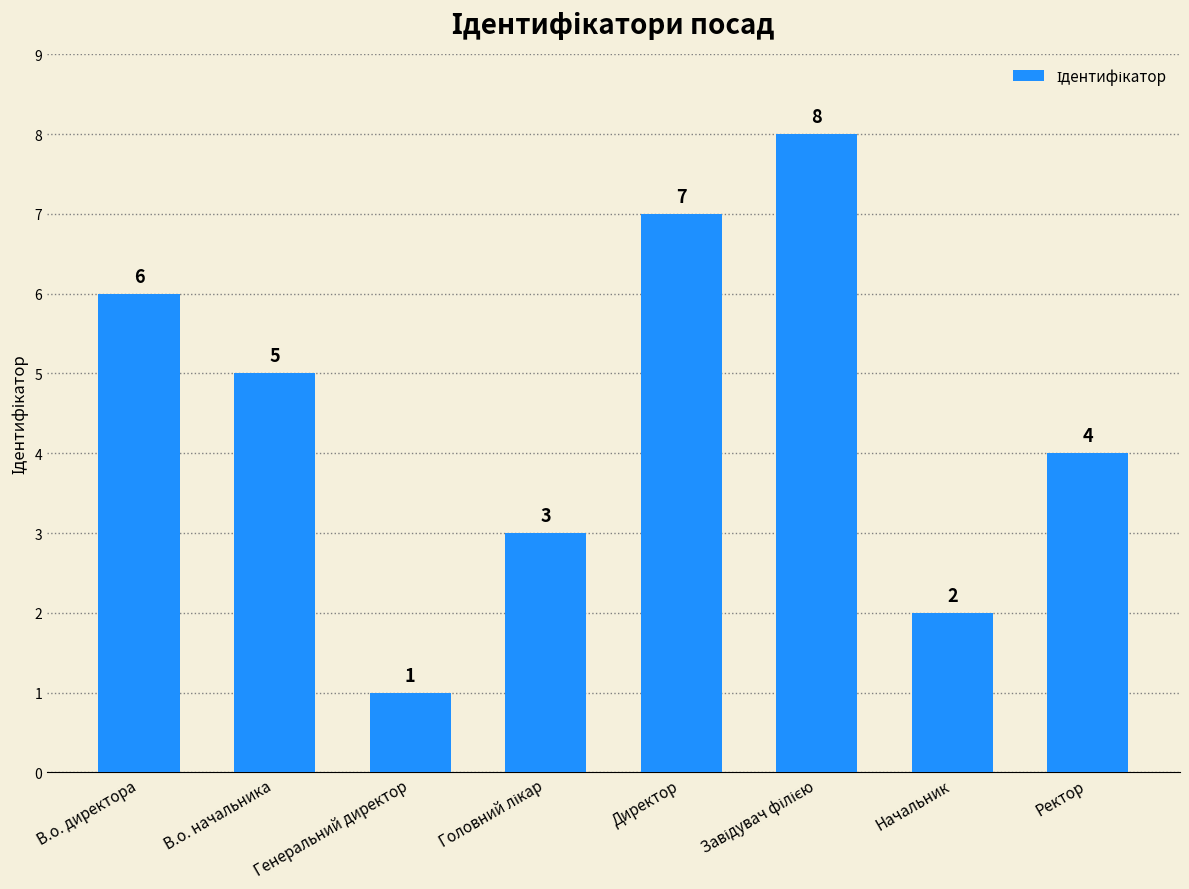

Reading right to left, what are all the values shown in this chart?

4	2	8	7	3	1	5	6